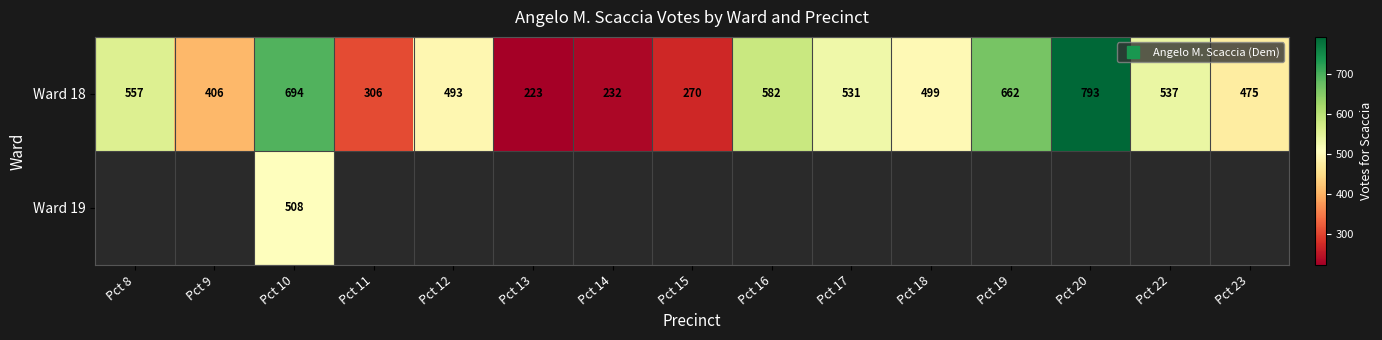

Which series has the largest range (max minus min)?

Ward 18